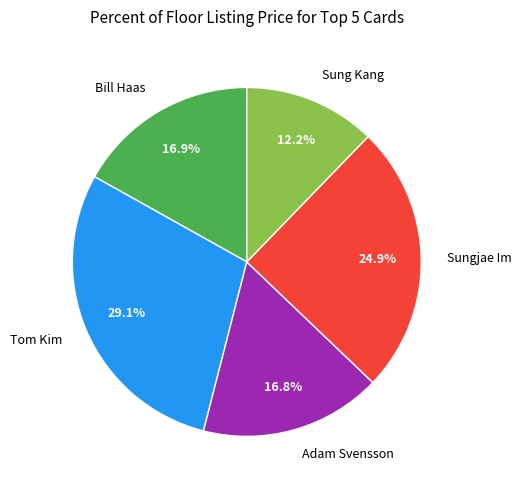

Is it true that Sungjae Im is 14% of the pie?

False